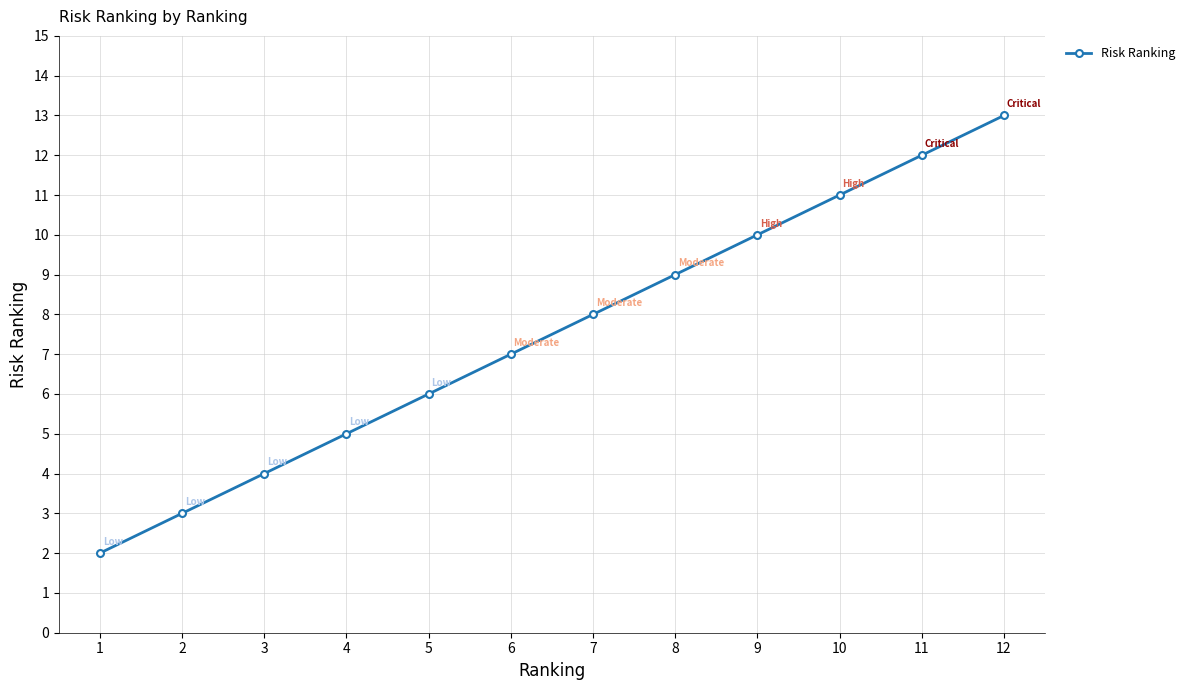

What is the sum of all values?

90